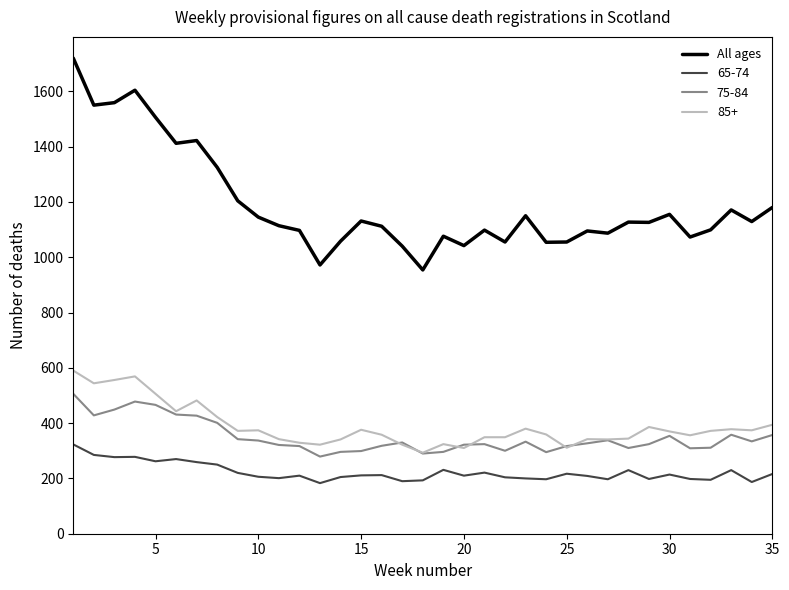

Which series has the widest spread of values?

All ages